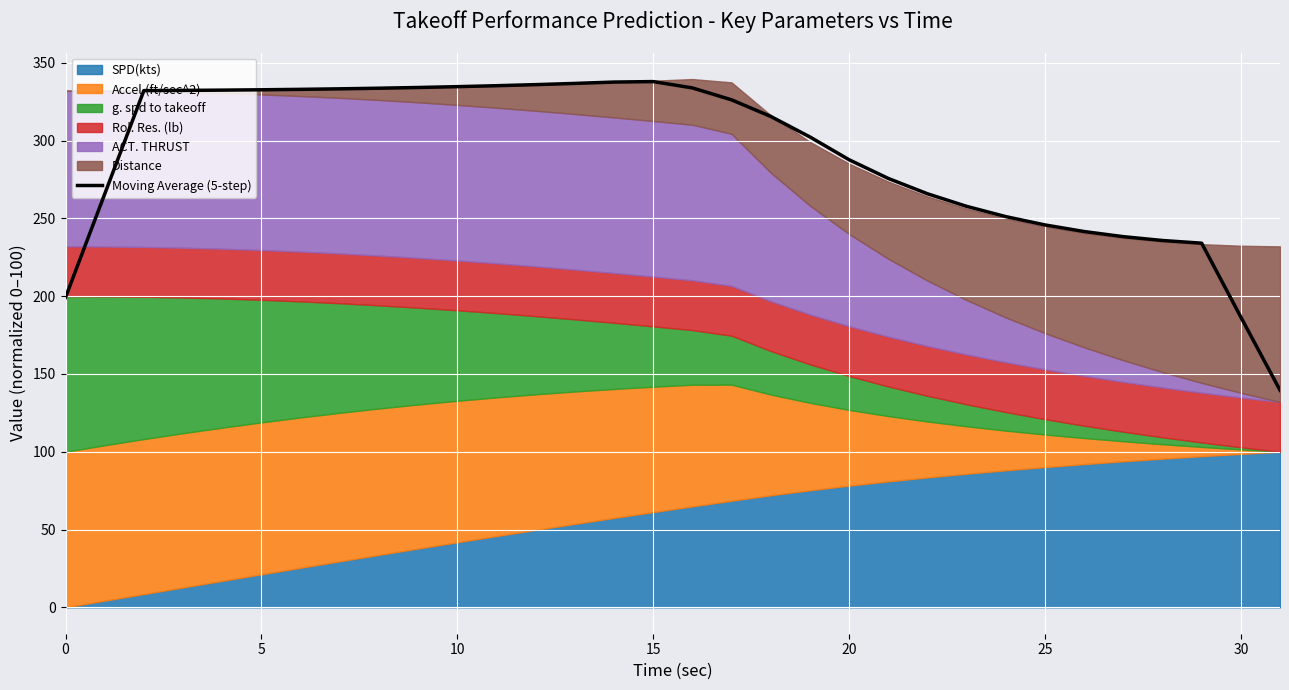

At which category does the data reach its first local peak?

15